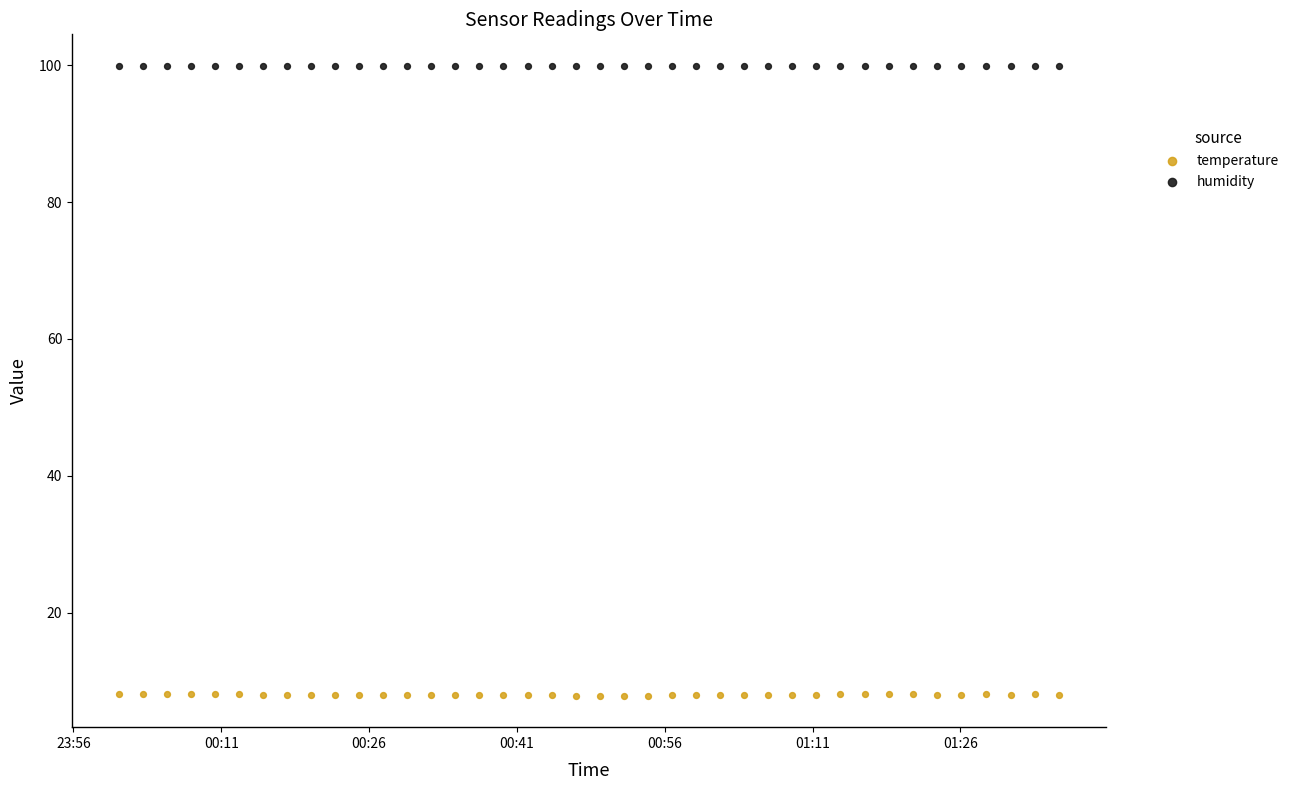

Which series reaches the minimum Y coordinate?

temperature